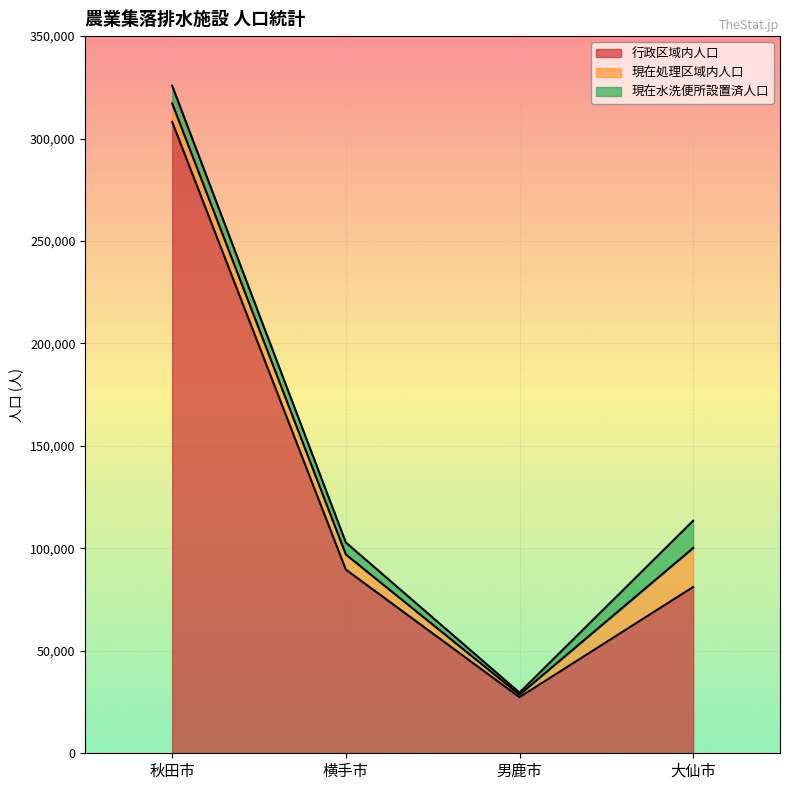

How many interior local valleys does the 現在処理区域内人口 series have?

1